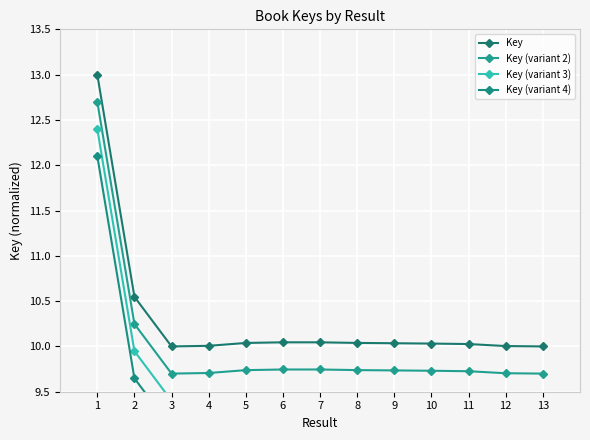

At which label is Key closest to 11?

2